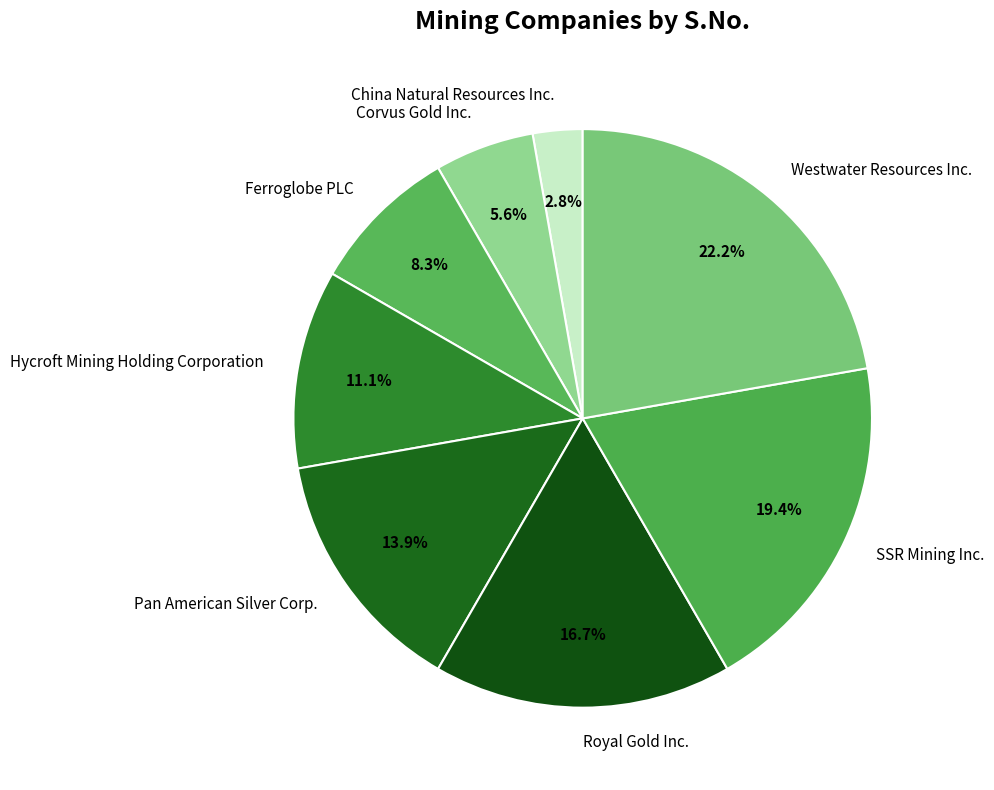

To the nearest percent, what is the difference between the Pan American Silver Corp. and Ferroglobe PLC slice percentages?

6%